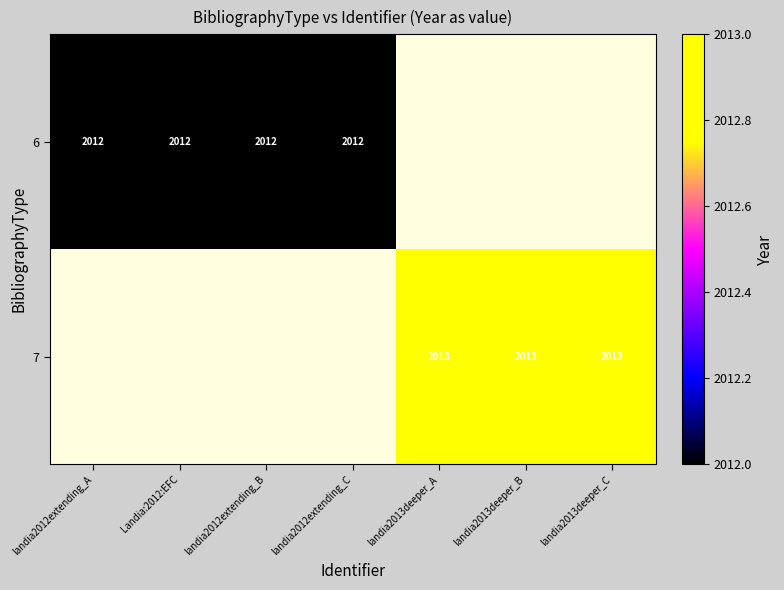

The value of 6 at landia2012extending_A is 2689.7. True or false?

False